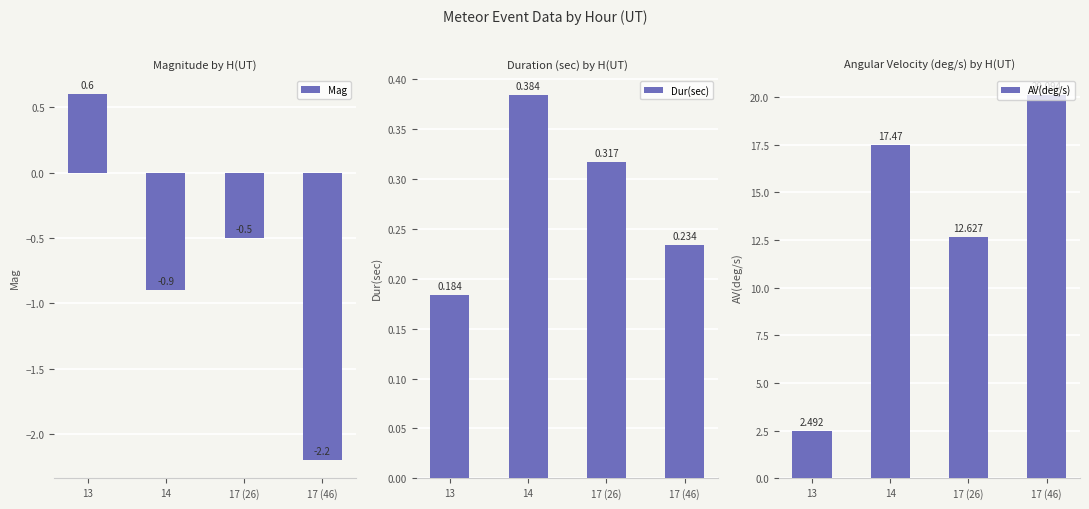

Is the value of Dur(sec) at 17 (46) greater than the value of AV(deg/s) at 14?

No